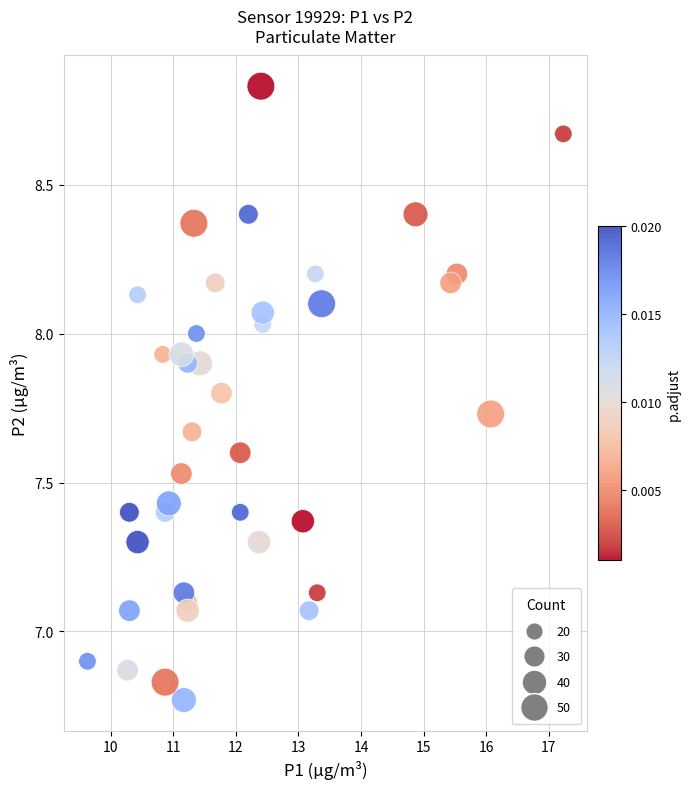

What is the range of Y values (max minus min)?

2.1